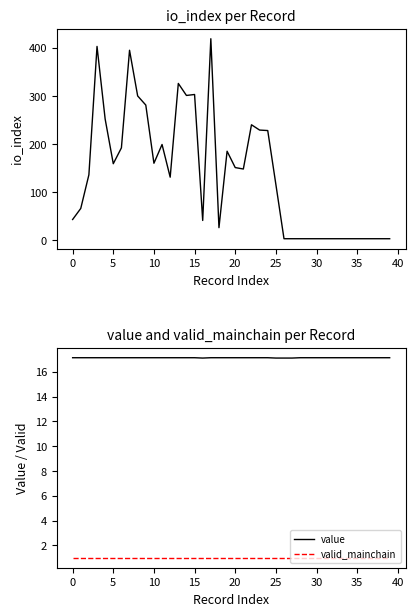

Which category has the lowest value in the value series?

16